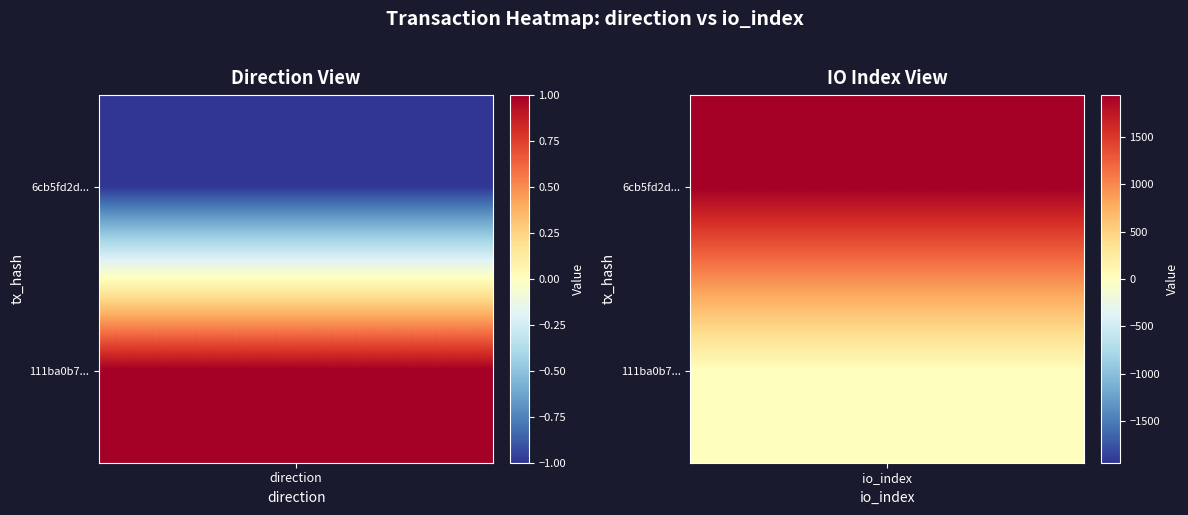

What is the total value across all series at 1?

1949